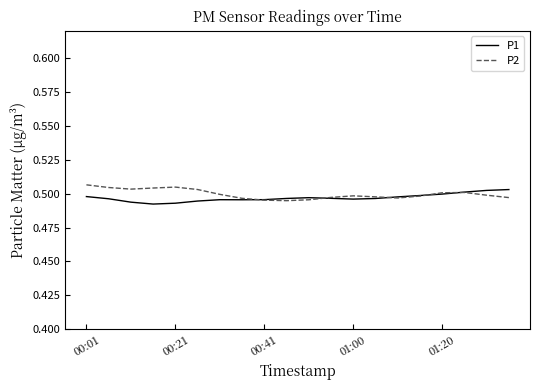

Is it true that P1 equals 0.2 at 01:00?

False